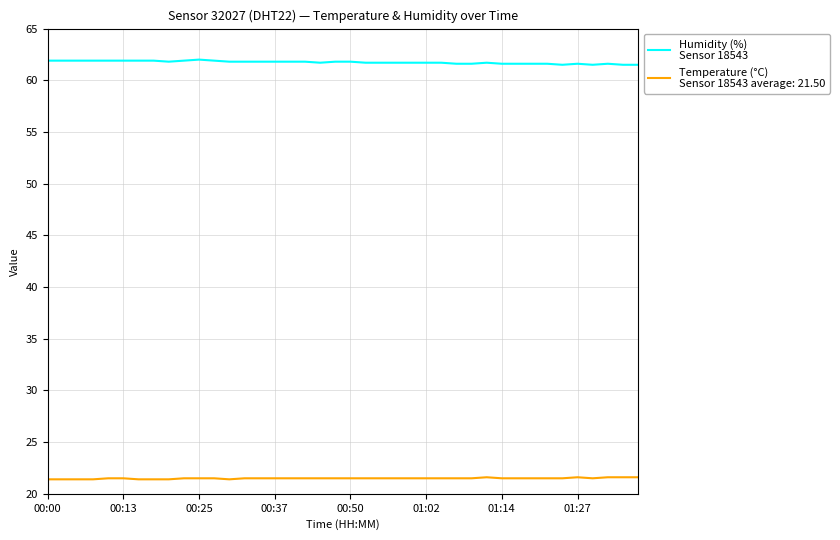

What is the smallest value displayed?

21.4